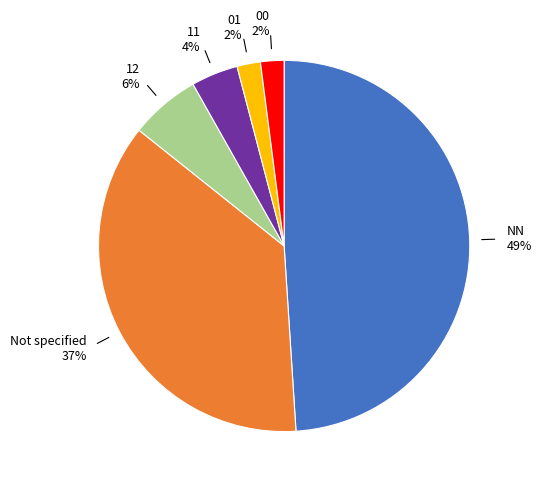

Does any single category account for the majority?

No